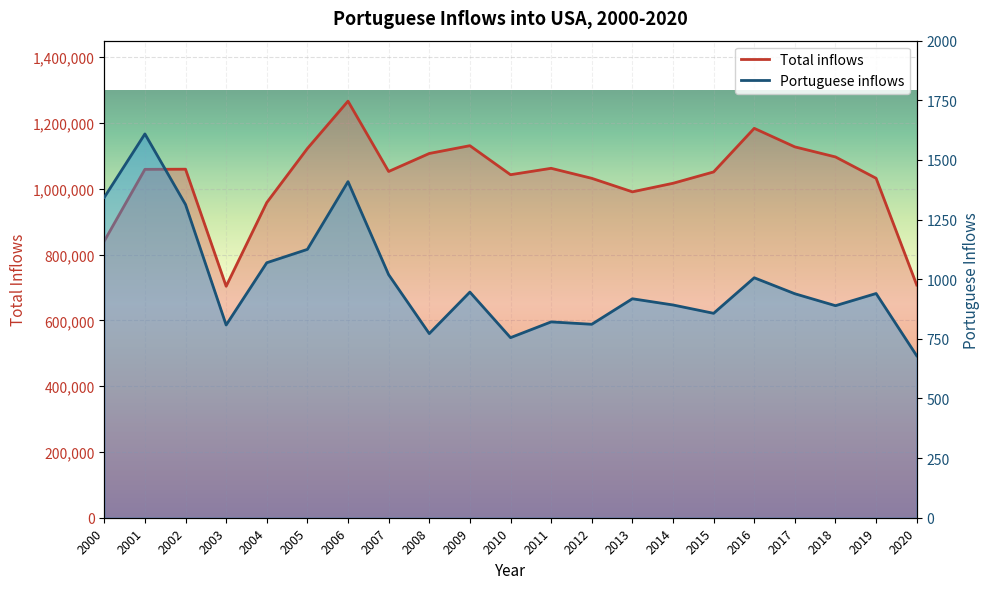

True or false: Portuguese inflows and Total inflows cross at least once.

False